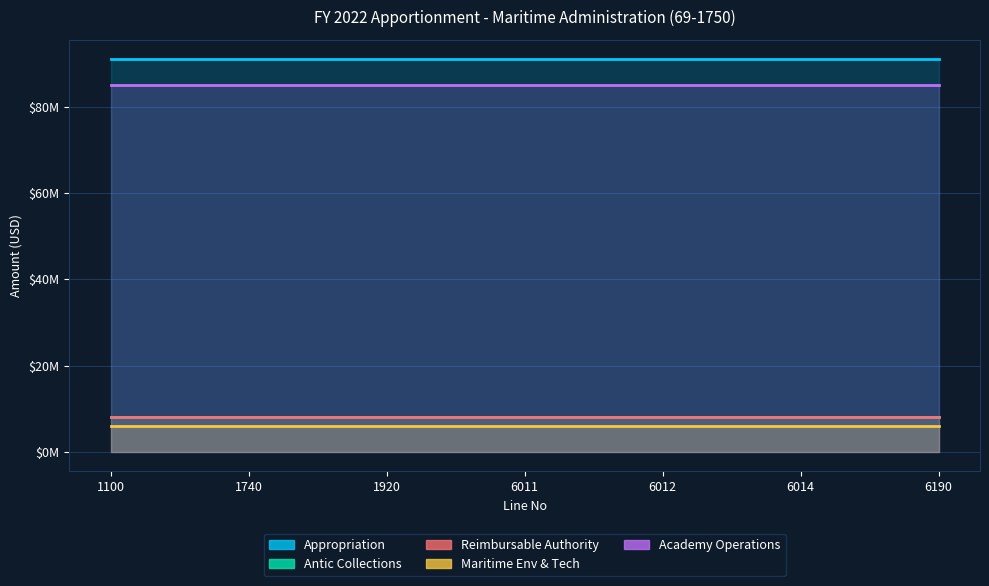

What is the sum of all Antic Collections values?

56000000